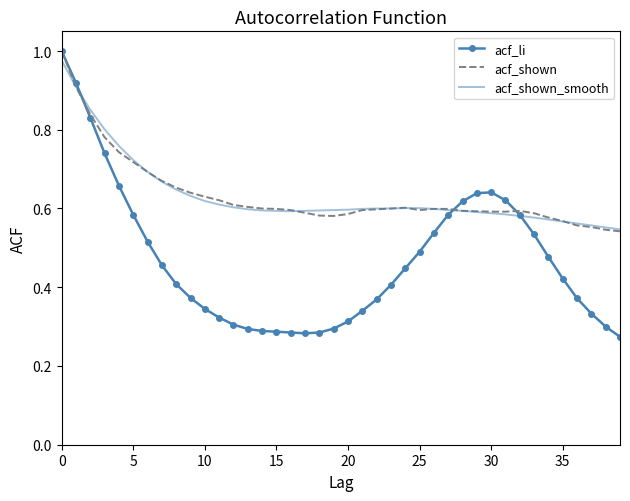

Which series has the widest spread of values?

acf_li